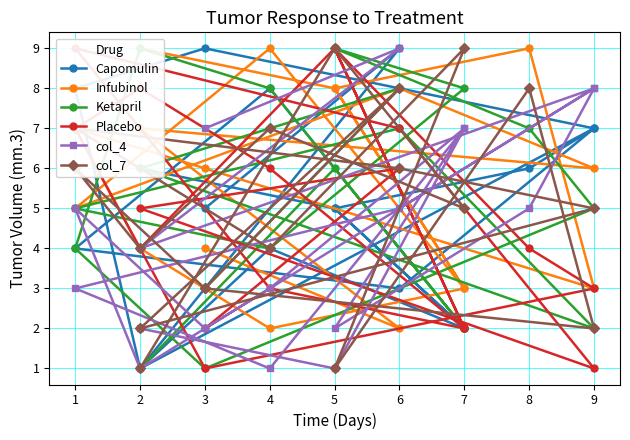

True or false: Ketapril has more than 0 points higher than both neighbors.

True